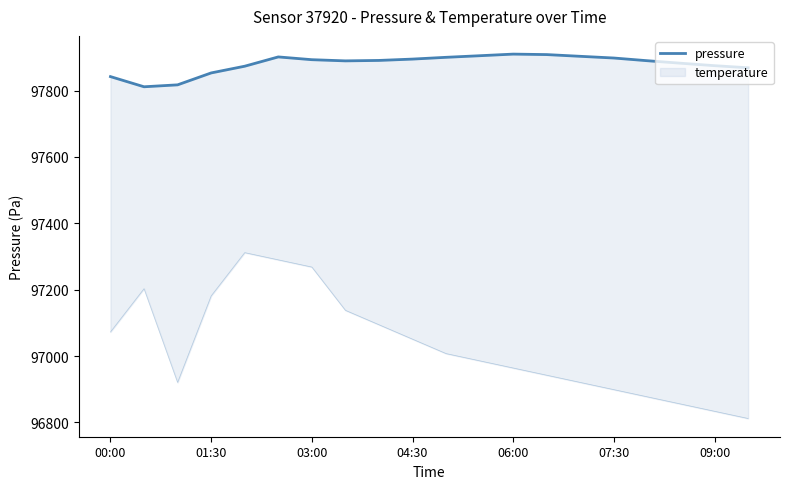

The value at 13 is 47545.5. True or false?

False